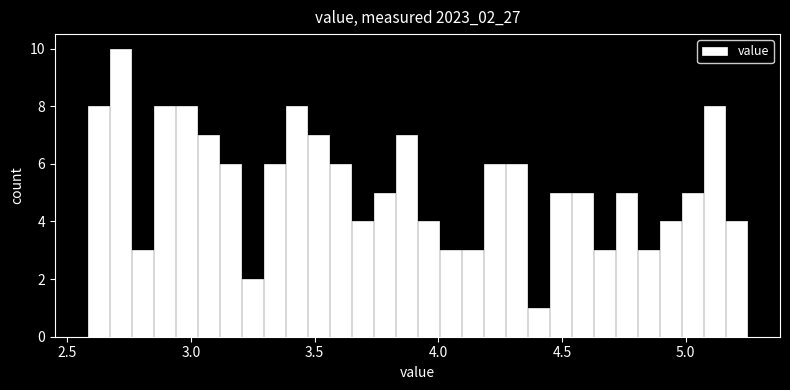

Read against the x-axis, roughly where is the centre of the tallest bar?

2.70